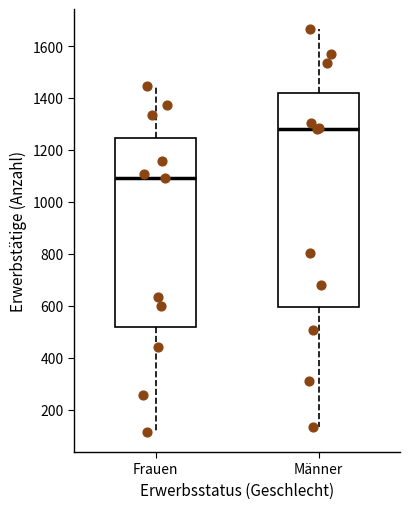

Which box's median line is the highest?

Männer